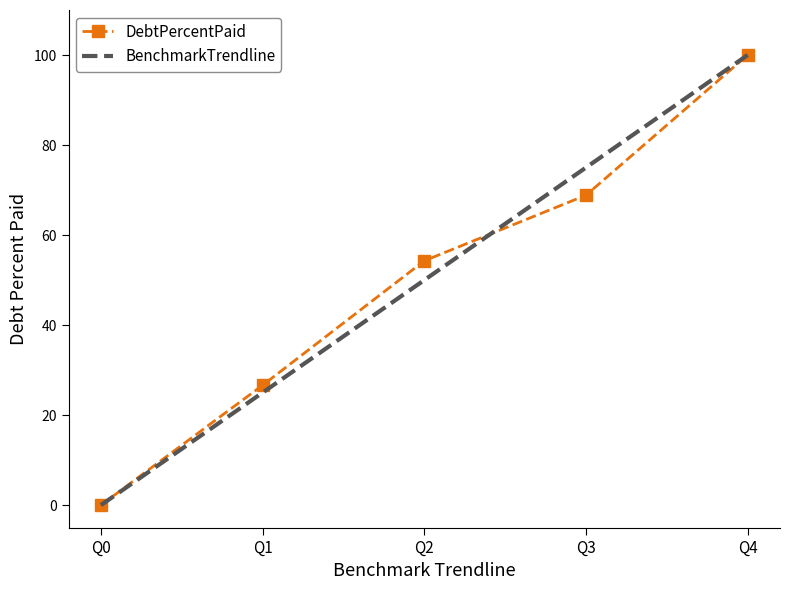

Is the value of BenchmarkTrendline at Q4 greater than the value of DebtPercentPaid at Q0?

Yes